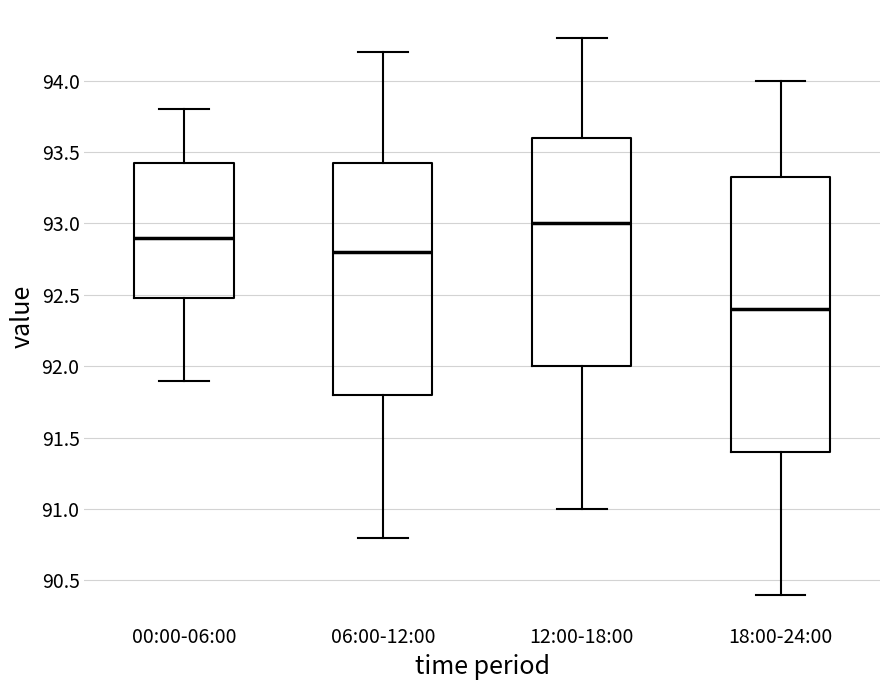

Reading left to right, read every box against the y-axis: the position of its median line, the range the box covers, and the ends of its whiskers. The values are not printed on the chart, so give them approximately, as read against the axis.

00:00-06:00: median 92.90, box 92.50 to 93.45, whiskers 91.90 to 93.80
06:00-12:00: median 92.80, box 91.80 to 93.45, whiskers 90.80 to 94.20
12:00-18:00: median 93.00, box 92.00 to 93.60, whiskers 91.00 to 94.30
18:00-24:00: median 92.40, box 91.40 to 93.35, whiskers 90.40 to 94.00